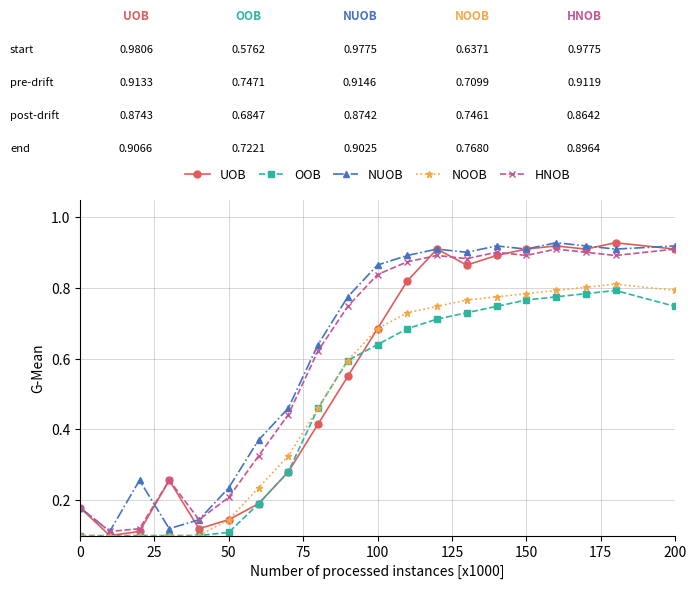

At how many categories does at least one series exceed 0?

20